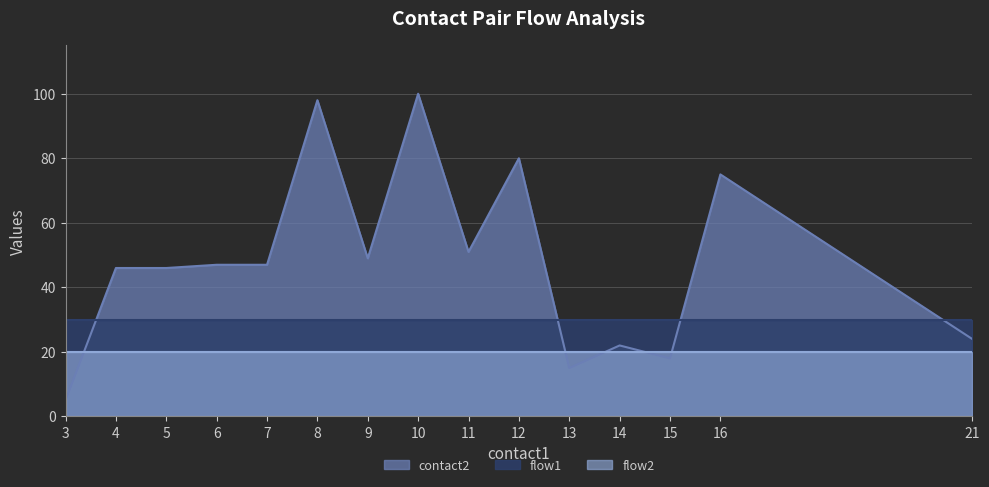

Which series has the largest range (max minus min)?

contact2